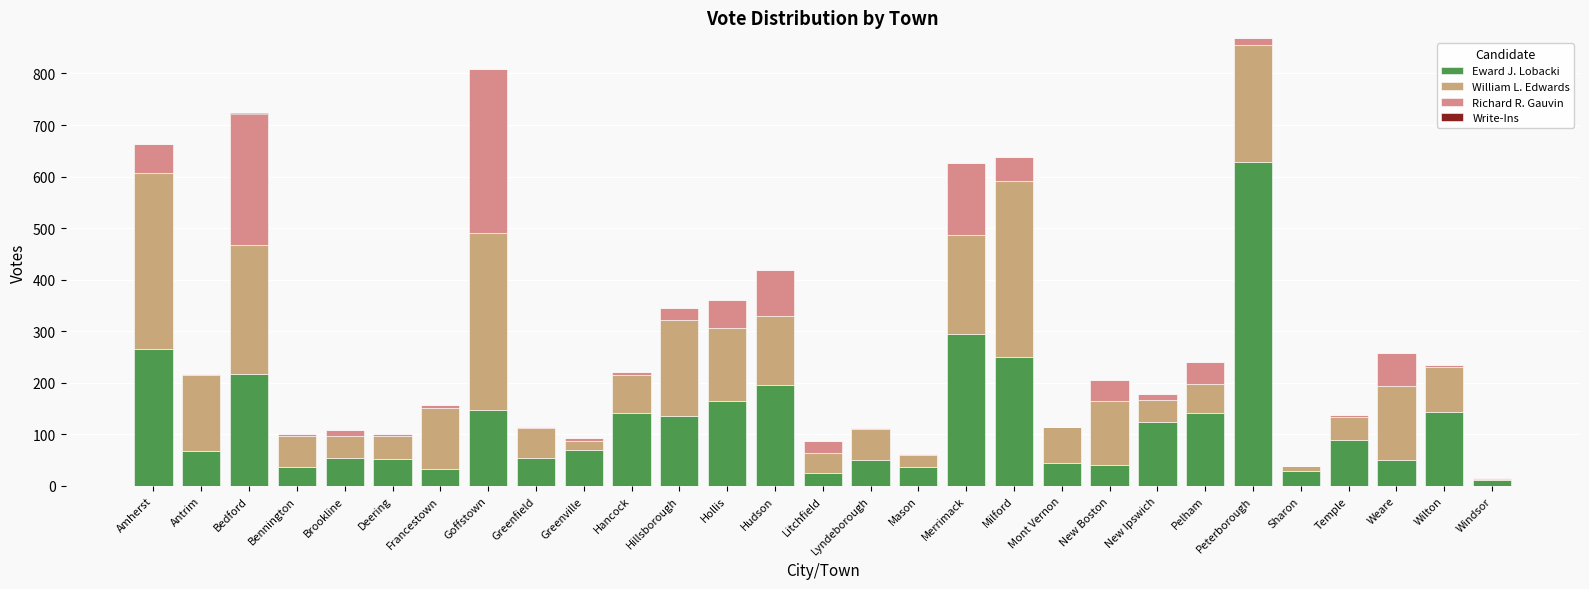

What is the label of the 14th bar from the right?

Lyndeborough